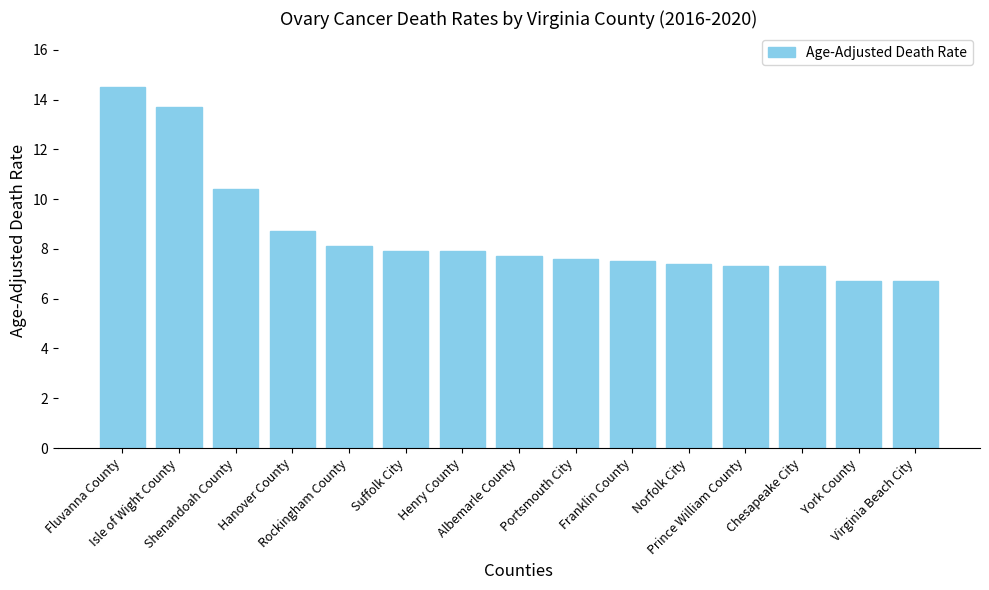

How many data points are less than 7?

2